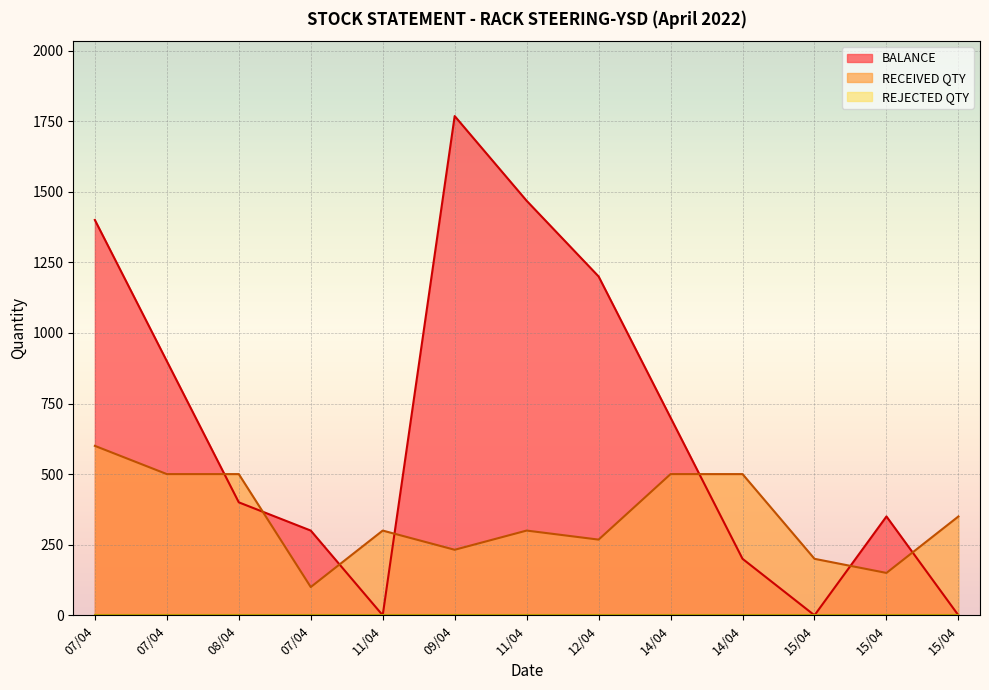

What is the difference between the second highest and minimum values in the BALANCE series?

1468